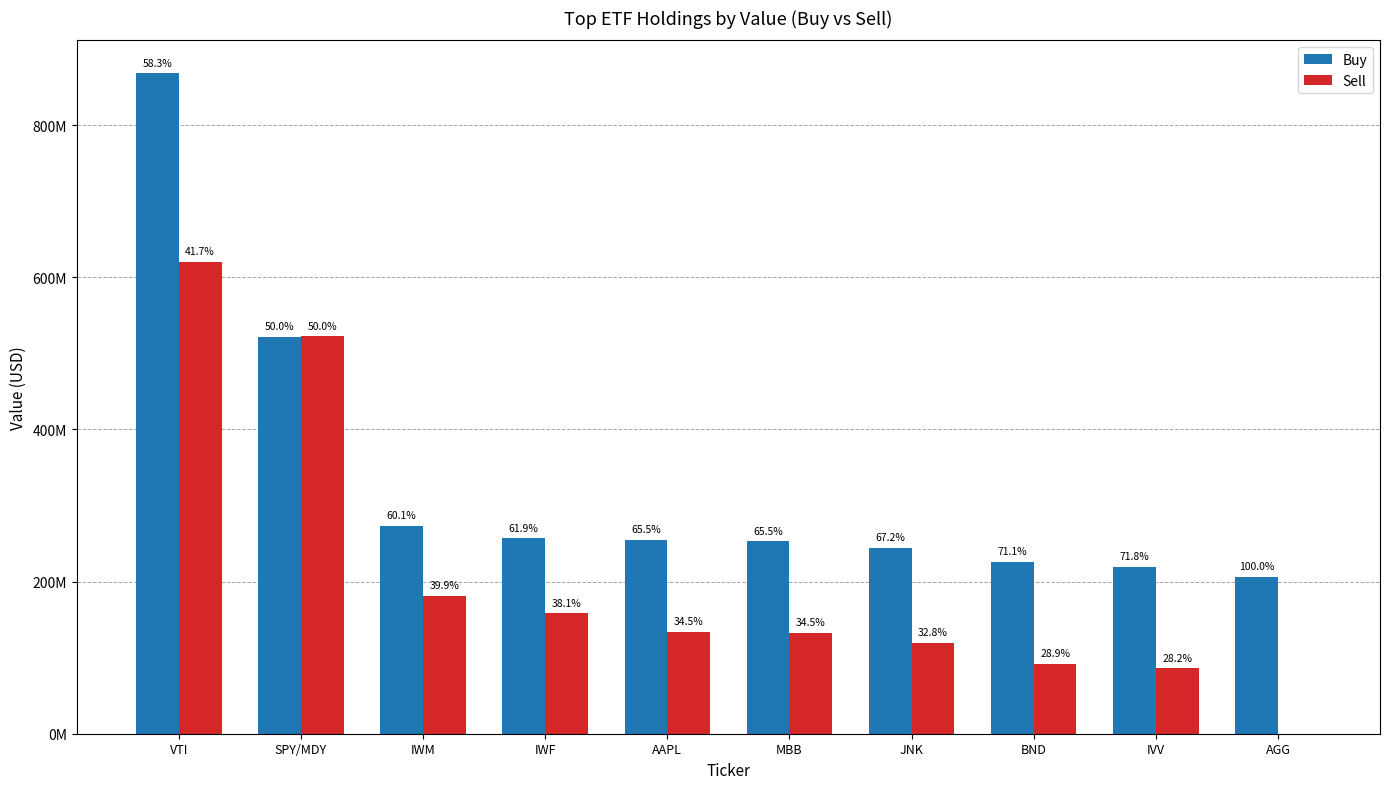

What is the difference between the Buy values at IVV and IWM?

53236000